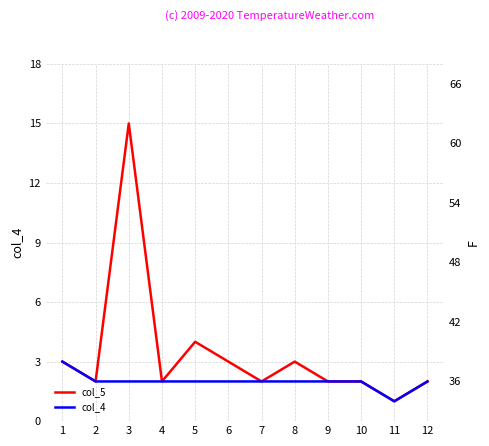

True or false: col_4 and col_5 cross at least once.

False